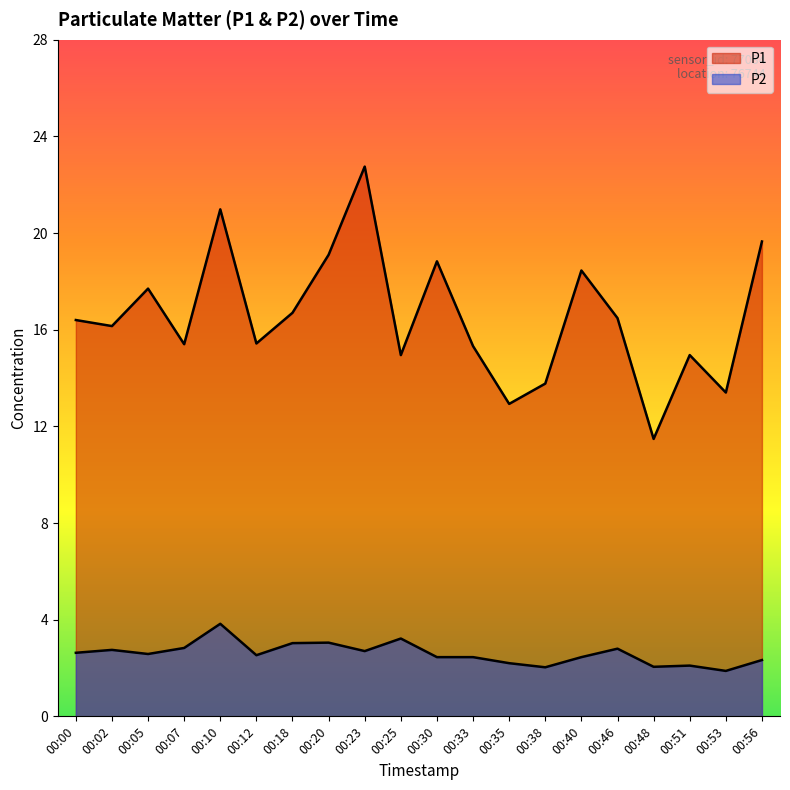

How many data points does each series have?

20